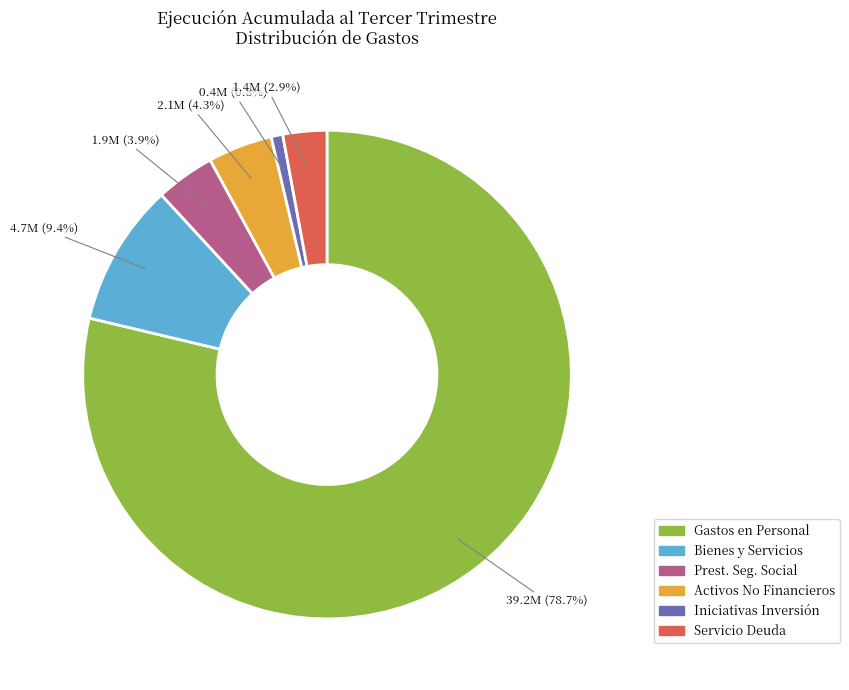

Does any single category account for the majority?

Yes